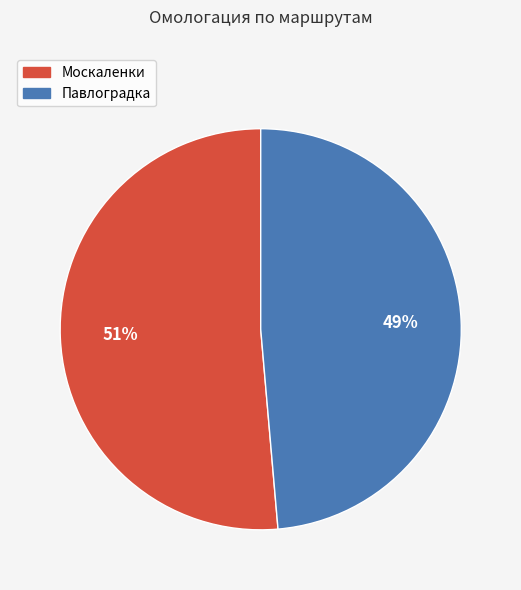

Do Павлоградка and Москаленки together represent more than half of the pie?

Yes